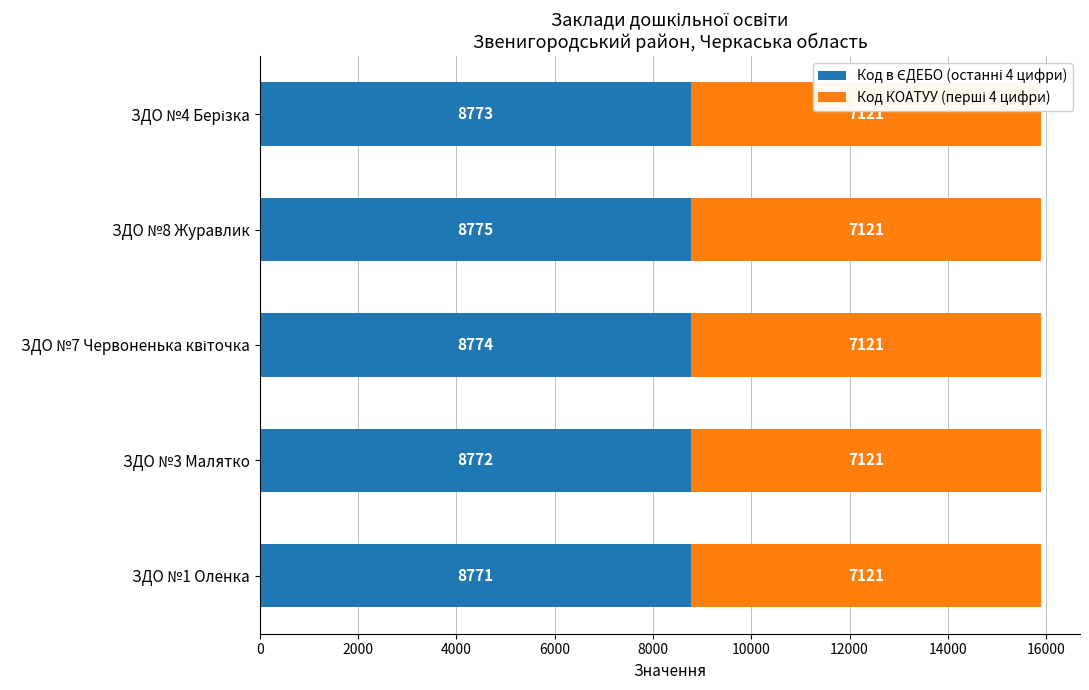

At which category is the sum across all series the highest?

ЗДО №8 Журавлик